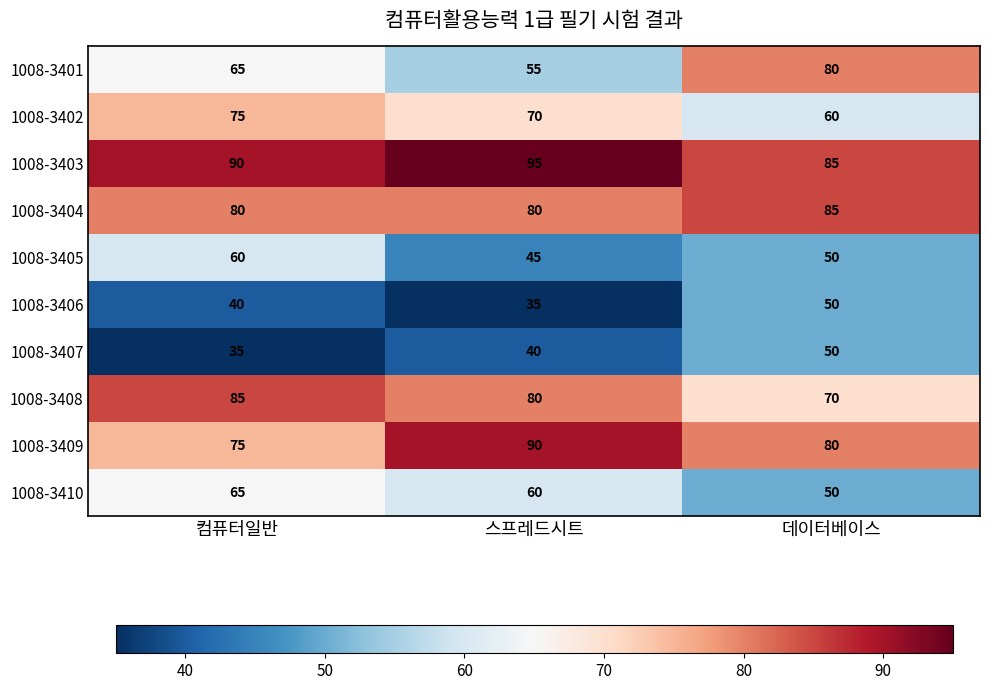

Reading left to right, list all the values displayed in this chart.

1008-3401: 65	55	80
1008-3402: 75	70	60
1008-3403: 90	95	85
1008-3404: 80	80	85
1008-3405: 60	45	50
1008-3406: 40	35	50
1008-3407: 35	40	50
1008-3408: 85	80	70
1008-3409: 75	90	80
1008-3410: 65	60	50